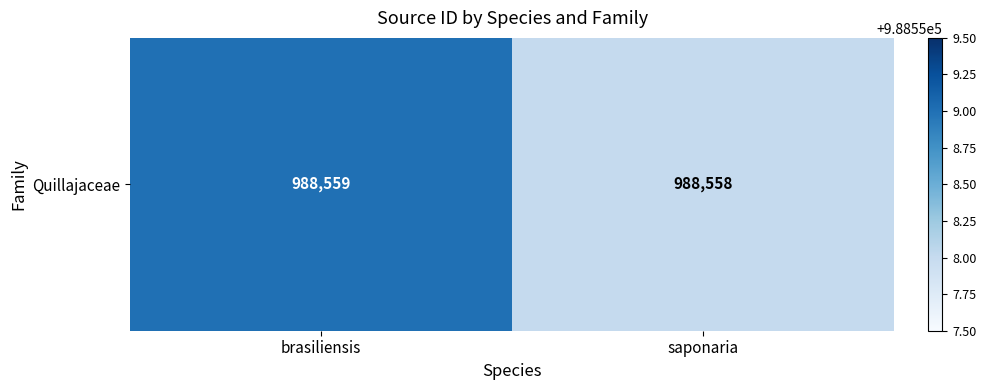

The chart shows a value of 578587 at saponaria. True or false?

False